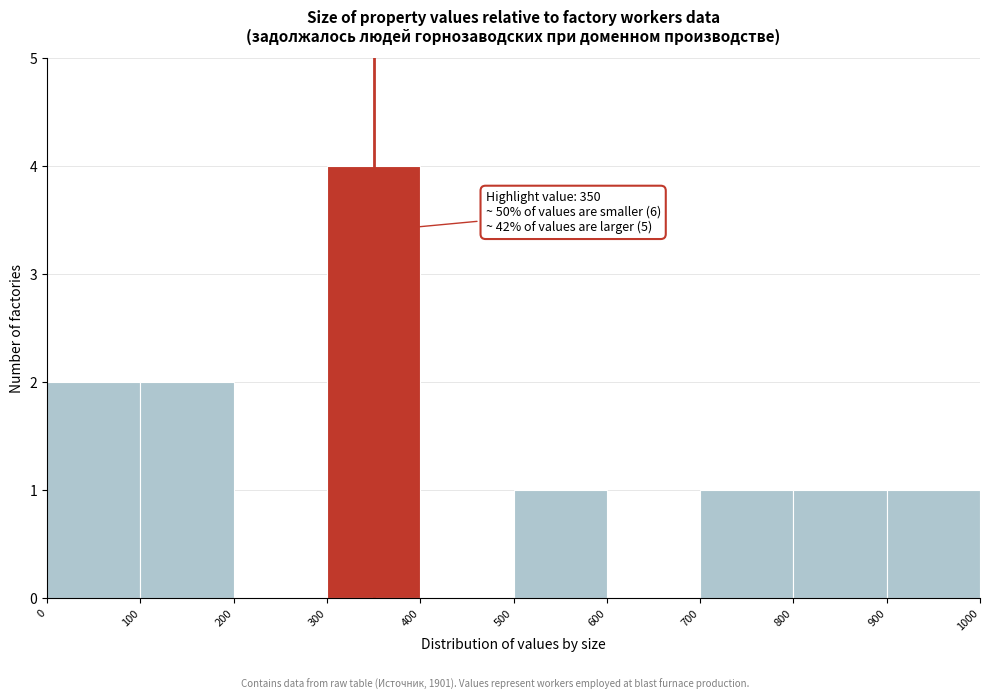

Which range on the x-axis has the tallest bar?

300 to 400